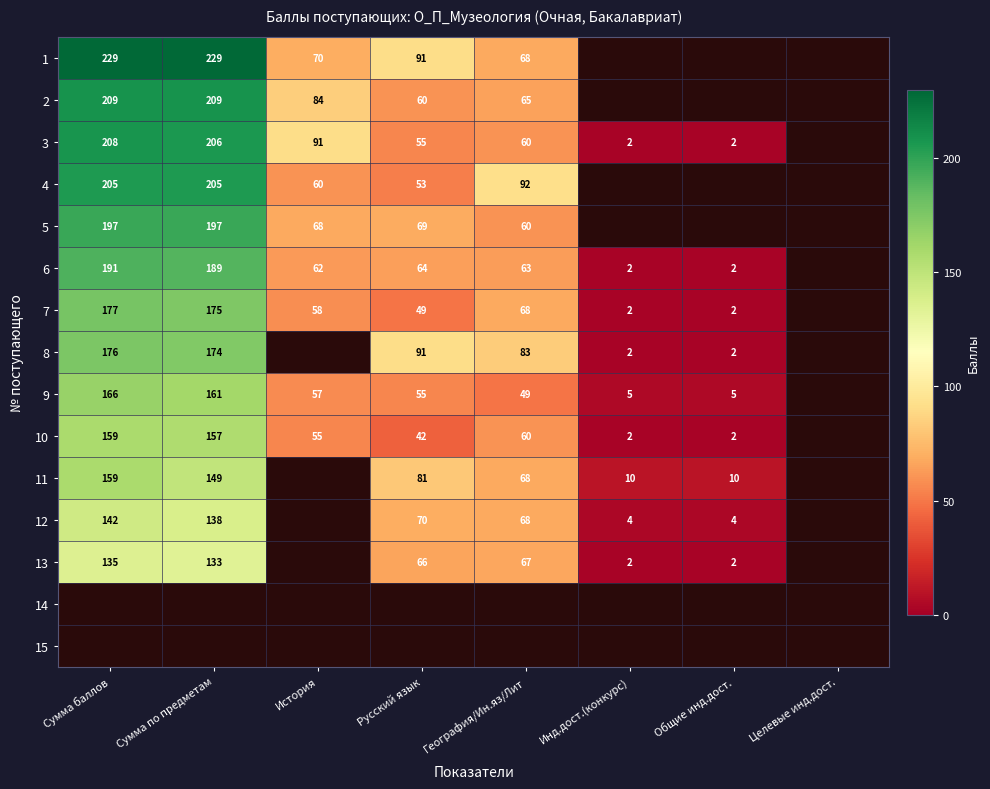

The value of 10 at Сумма баллов is 159. True or false?

True